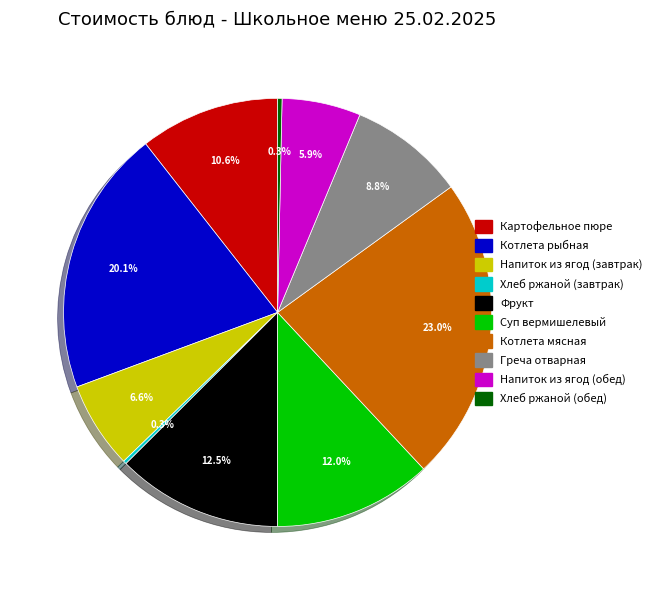

Which slice is the largest?

Котлета мясная